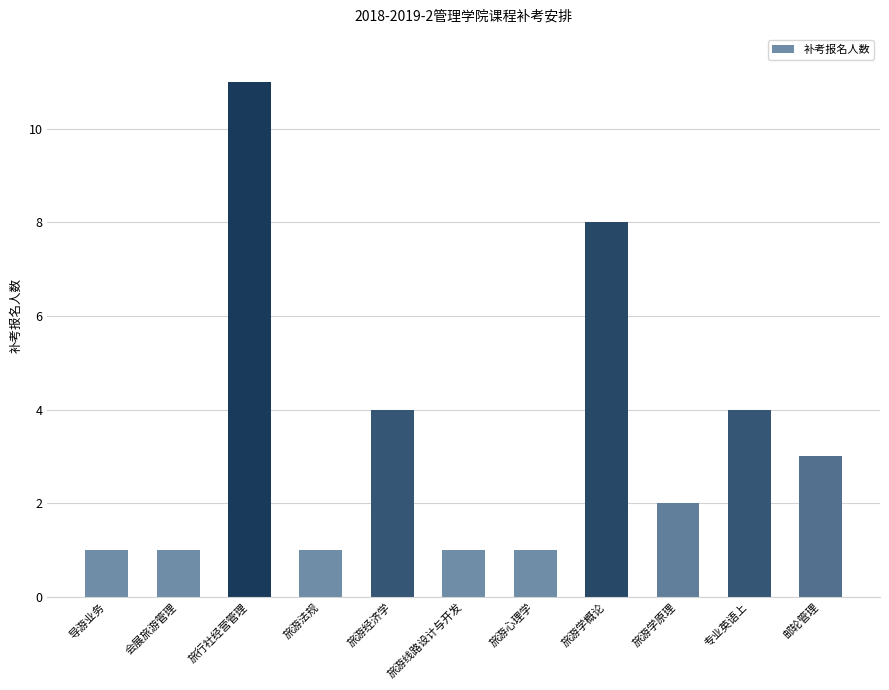

Reading left to right, transcribe all the data shown in this chart.

1	1	11	1	4	1	1	8	2	4	3